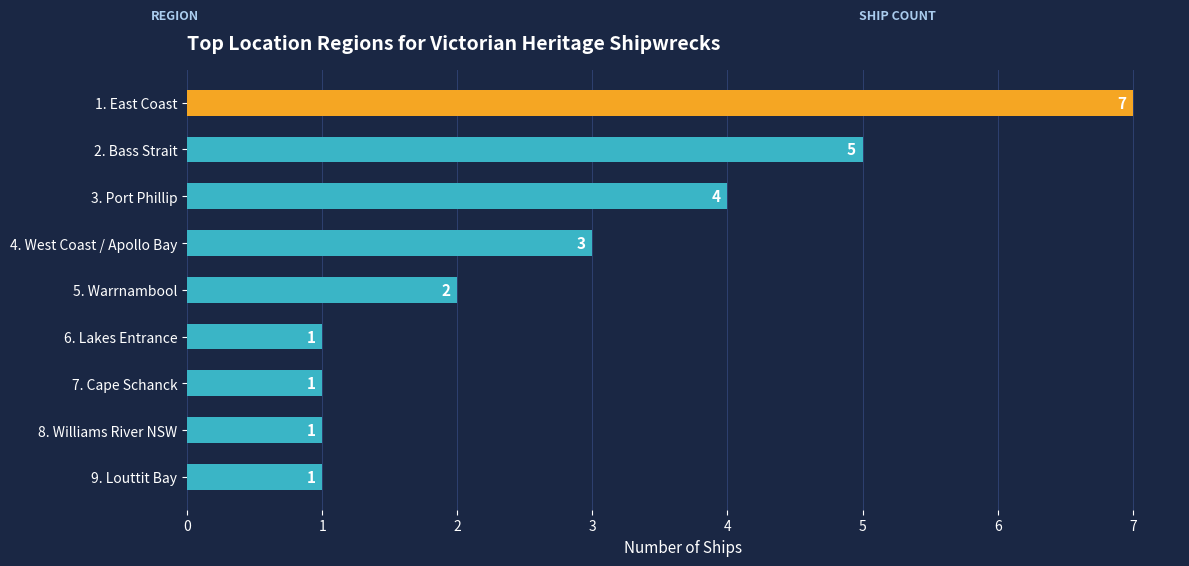

Does the chart contain stacked bars?

No